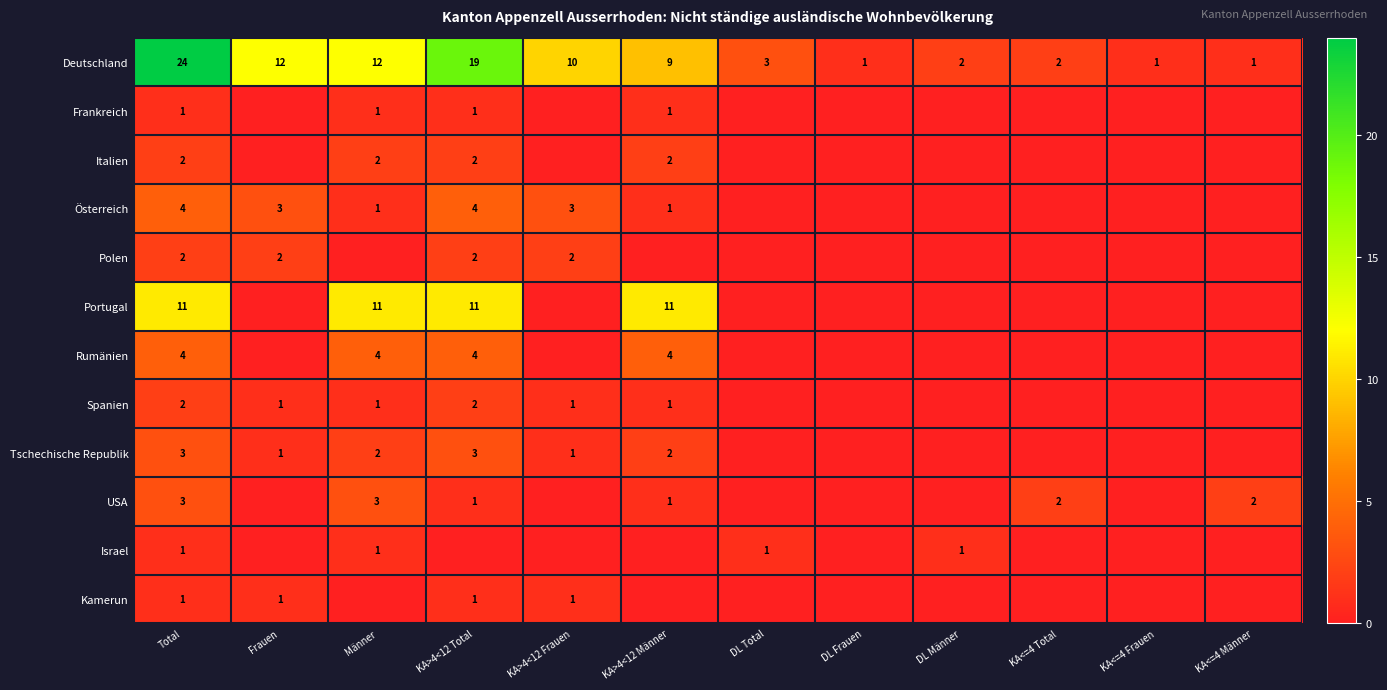

What is the difference between the maximum and second lowest values in the Deutschland series?

23